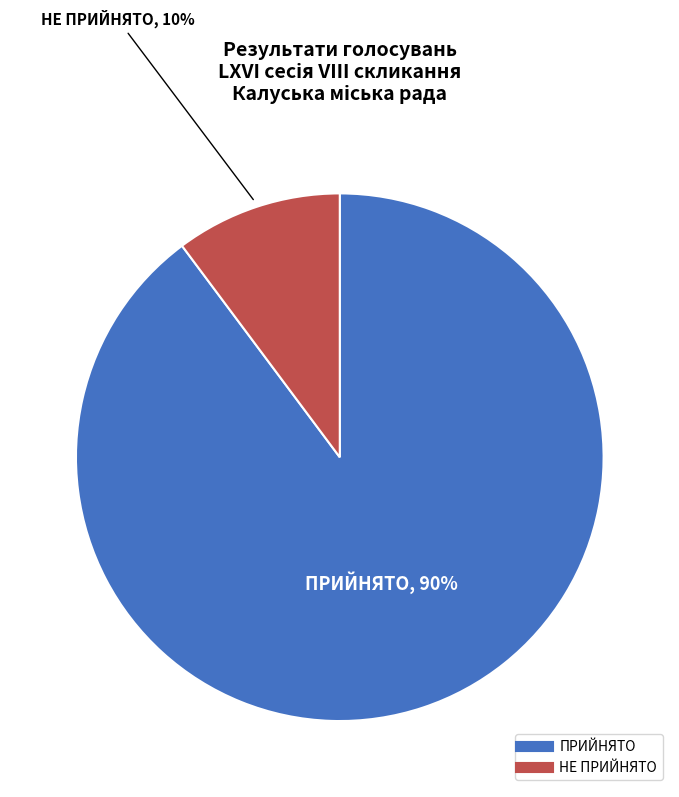

What is the largest slice in the pie chart?

ПРИЙНЯТО